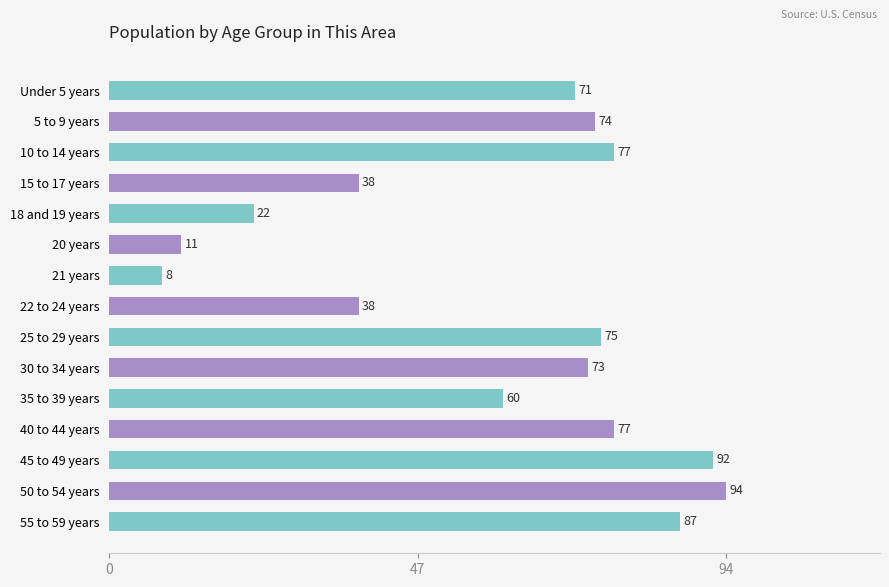

What is the maximum value shown in the chart?

94